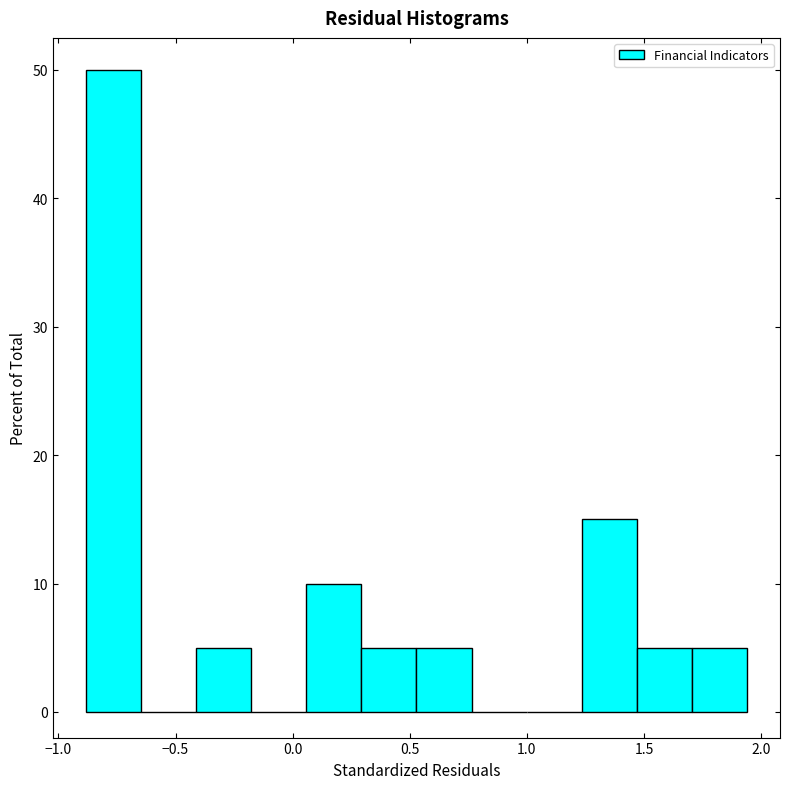

Reading left to right, transcribe this chart: for each bar, give the range it covers on the x-axis and its height. Neither the bar edges nor the heights are printed on the chart, so give them approximately, as read against the axes.

-0.90 to -0.65: 50
-0.65 to -0.40: 0
-0.40 to -0.20: 5
-0.20 to 0.05: 0
0.05 to 0.30: 10
0.30 to 0.55: 5
0.55 to 0.75: 5
0.75 to 1.00: 0
1.00 to 1.25: 0
1.25 to 1.45: 15
1.45 to 1.70: 5
1.70 to 1.95: 5